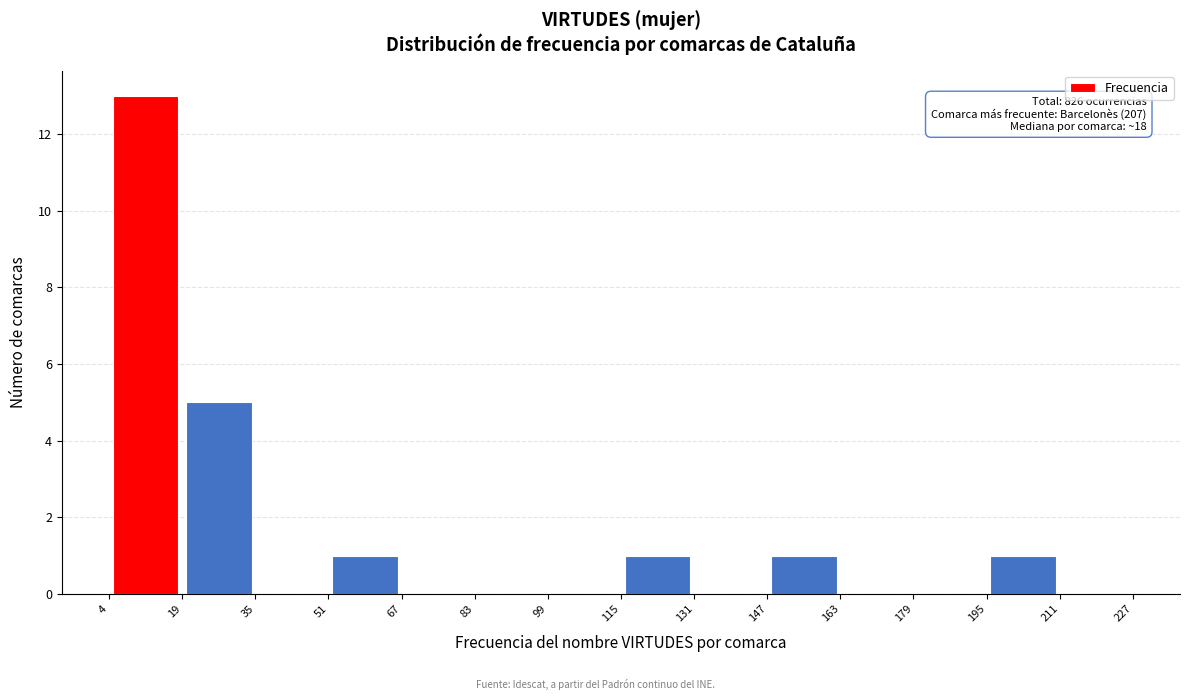

Over which range of the x-axis is the bar tallest?

4 to 19